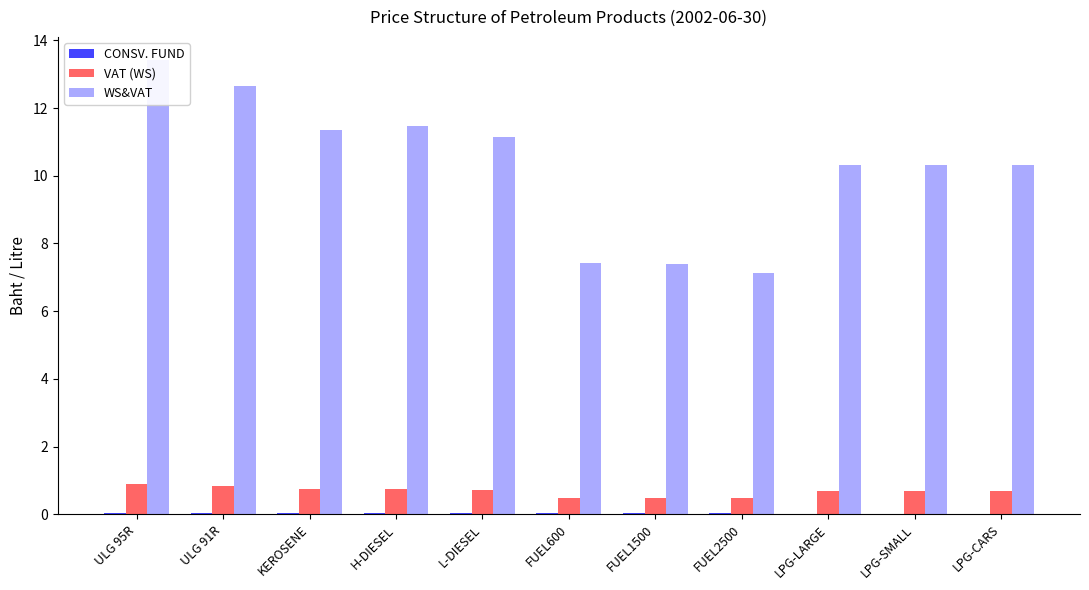

What are all the series names shown in the legend?

CONSV. FUND, VAT (WS), WS&VAT